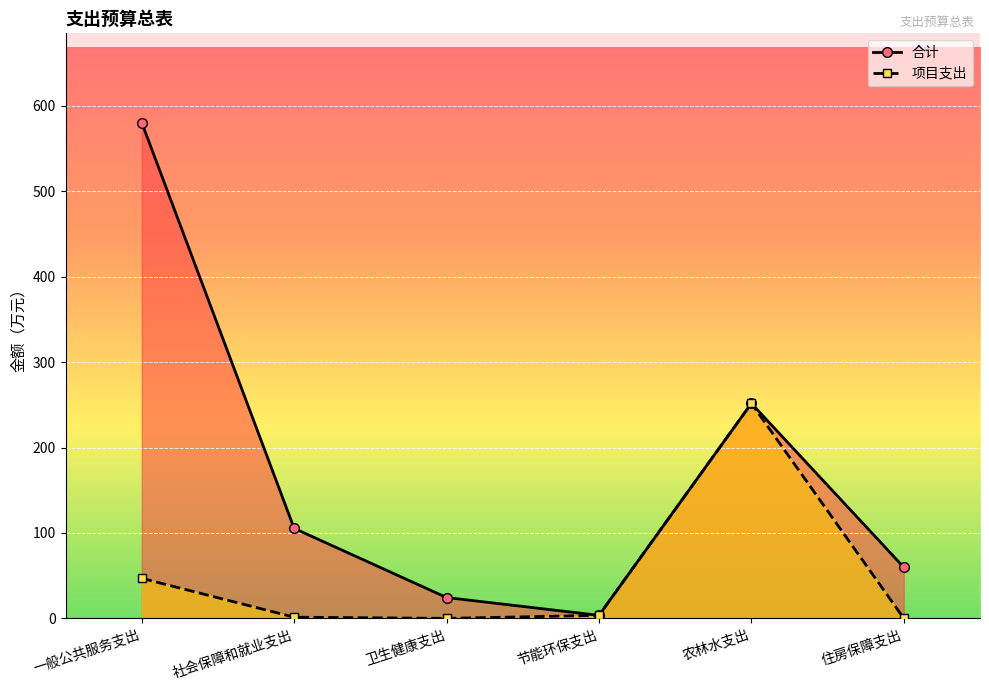

What is the label of the 2nd point from the left?

社会保障和就业支出